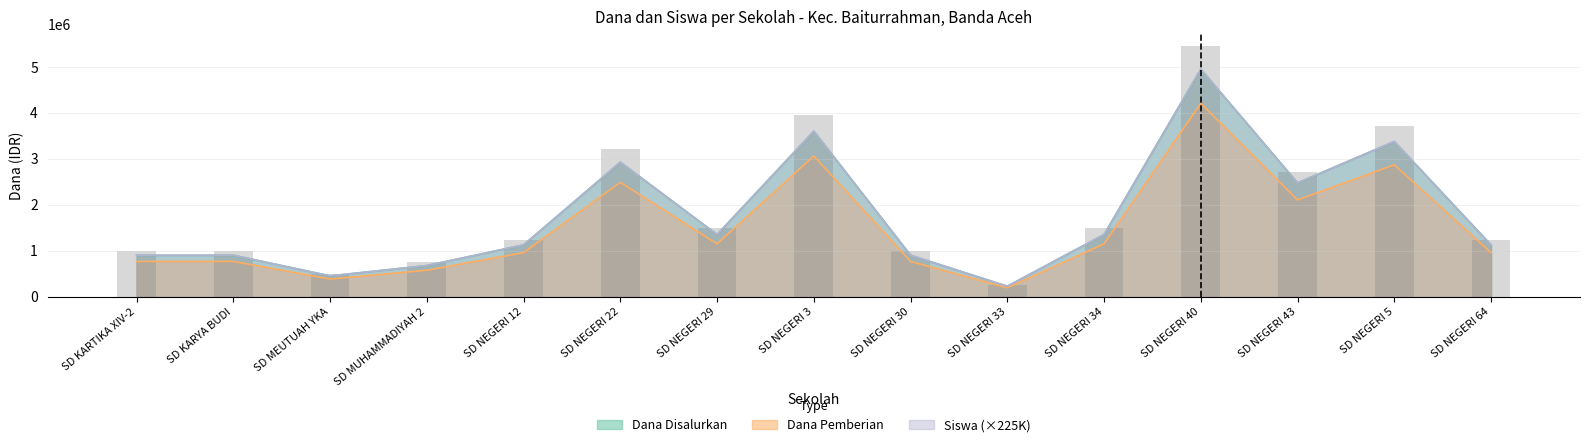

What is the average value of the Siswa Disalurkan series?

1755000